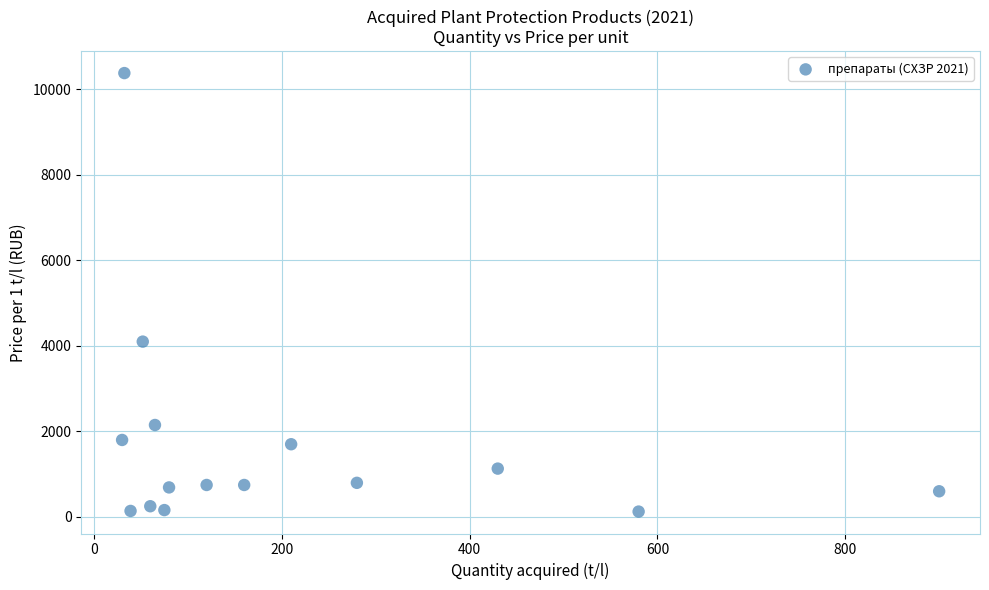

What Y value in the scatter plot is closest to 5252?

4100.0